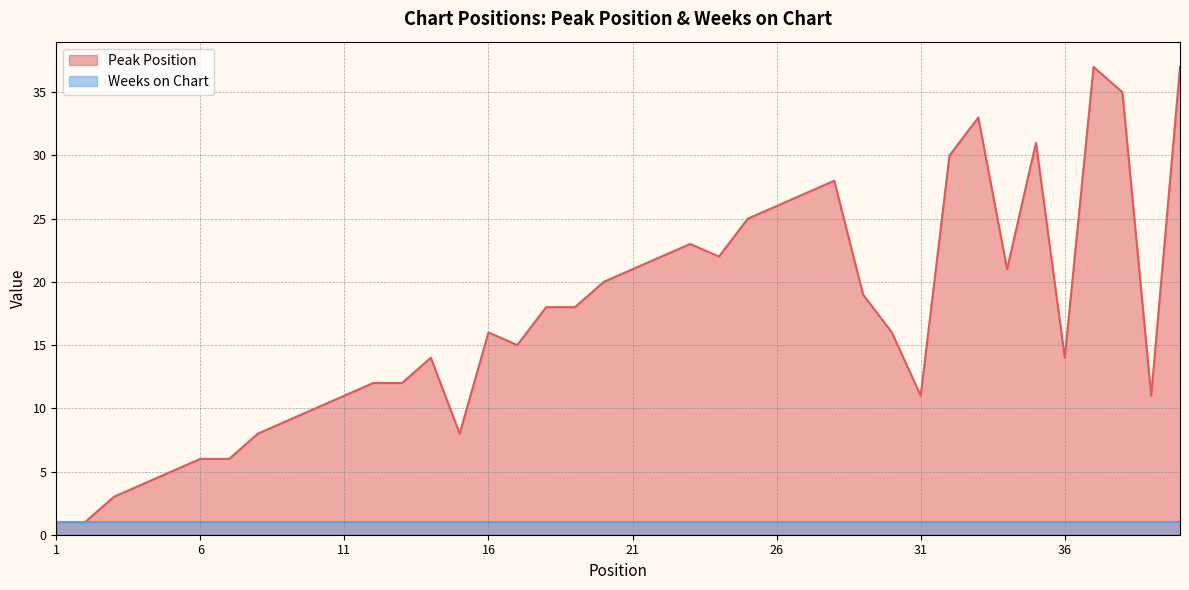

What value does the data have at 17, to the nearest 5?

15